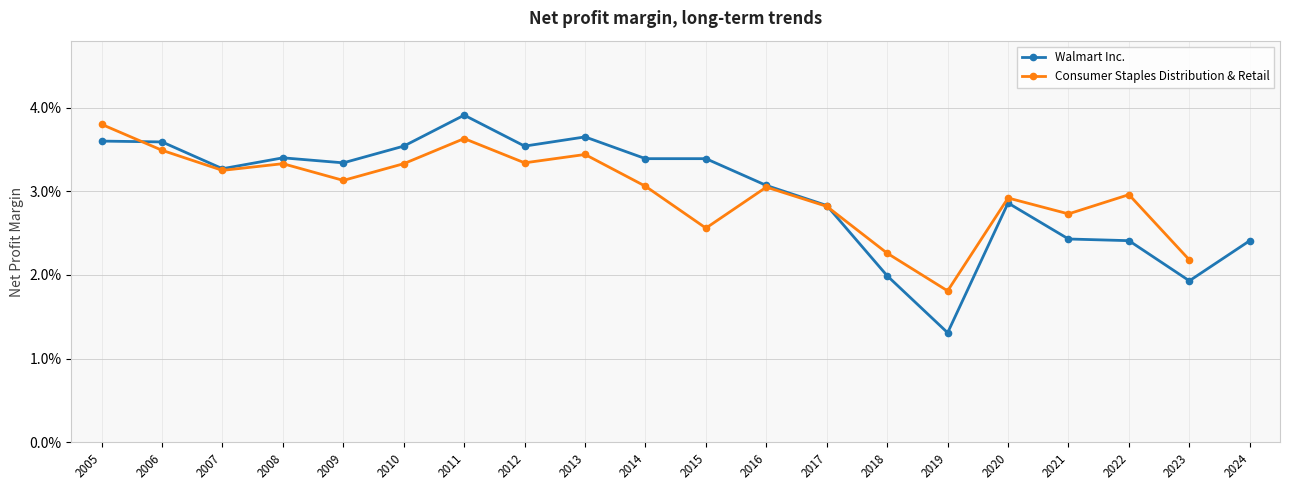

True or false: Walmart Inc. has a value of 0.0 at 2006.

False